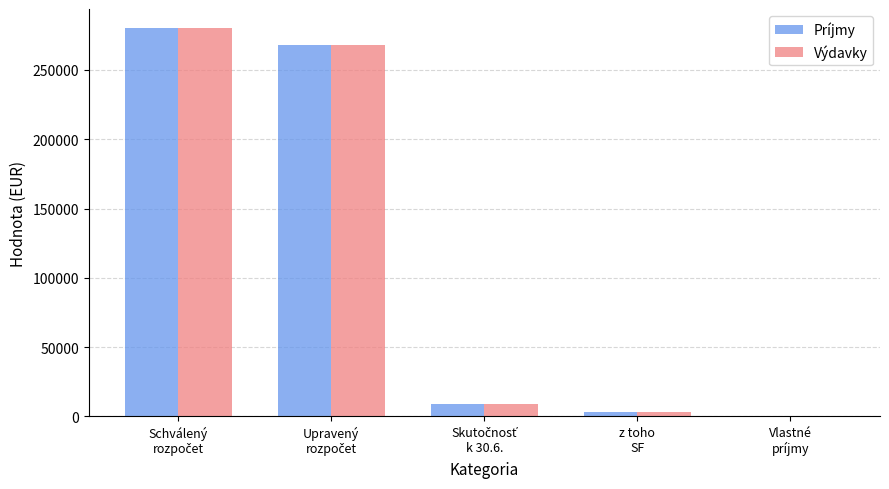

Reading right to left, extract all data points from this chart.

Príjmy: 400	3000	8750	267850	280000
Výdavky: 0	3000	8750	268250	280000